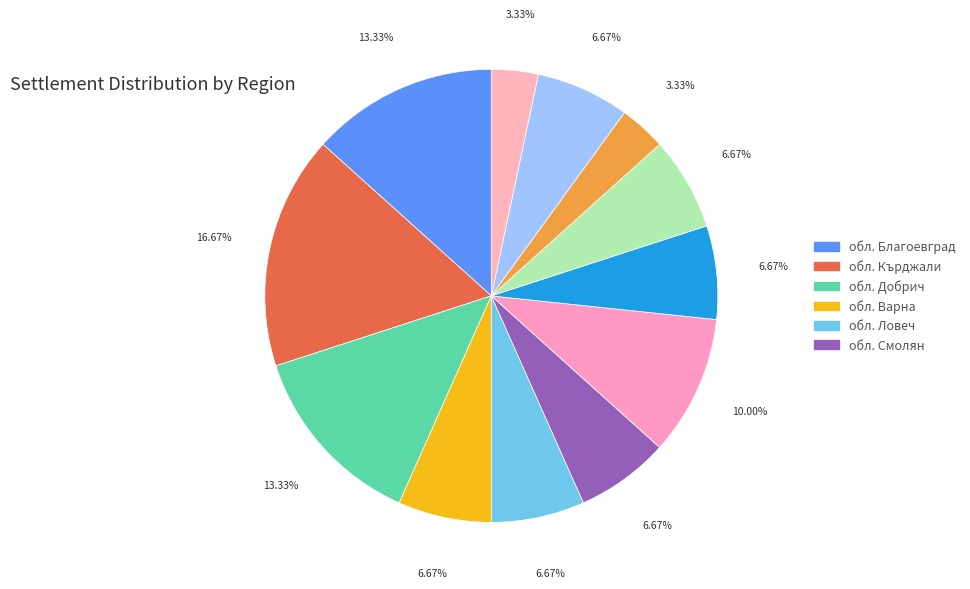

Count the number of slices in the pie.

12